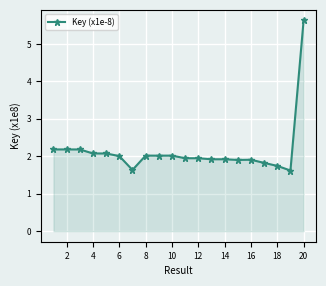

What is the greatest value displayed?

5.6